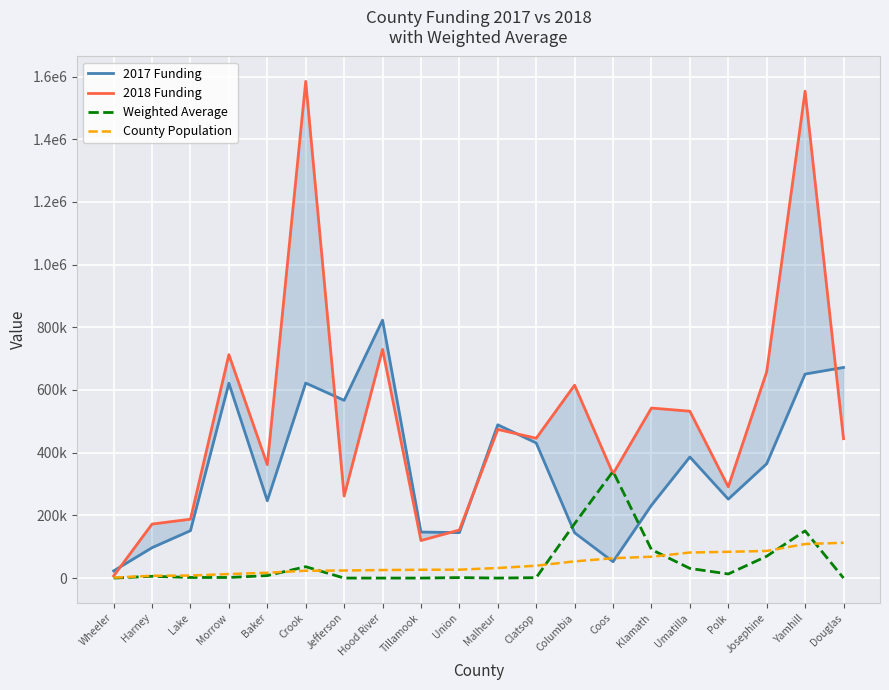

How many intersections are there between County Population and 2017 Funding?

2